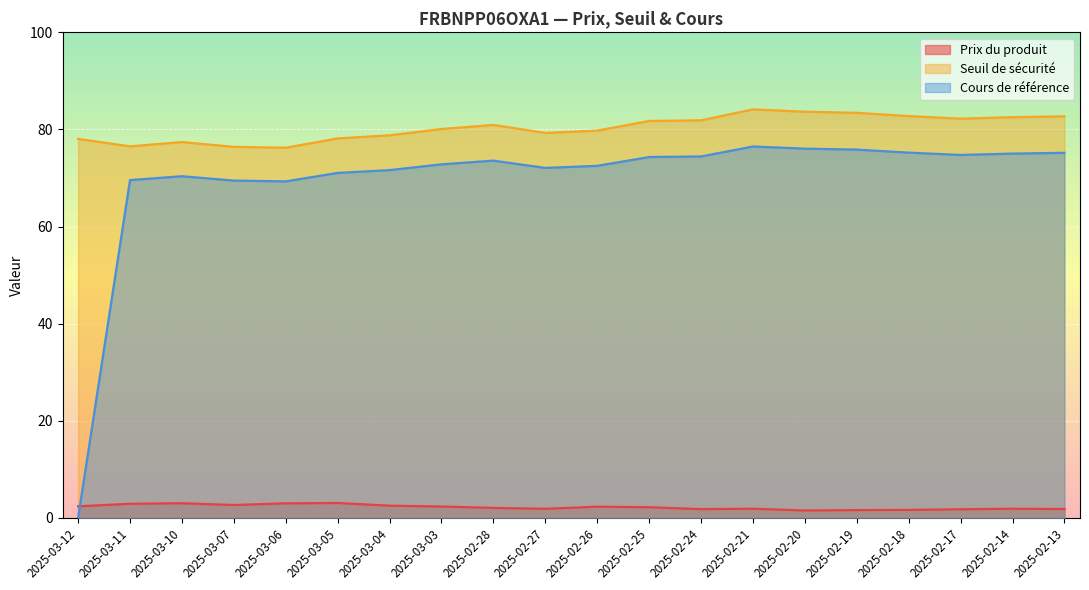

True or false: Cours de référence has more than 1 interior local peaks.

True